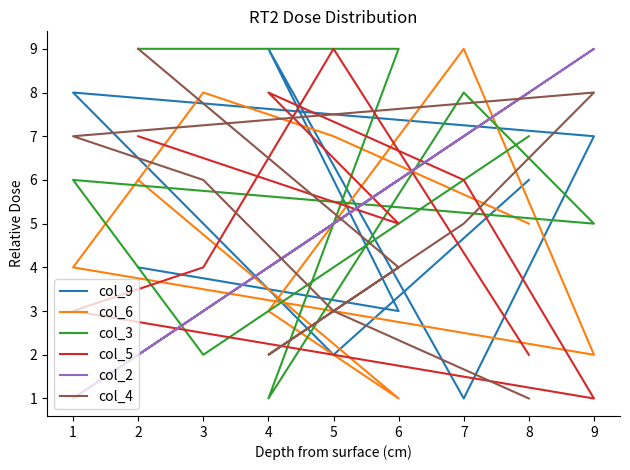

How many intersections are there between col_9 and col_4?

5